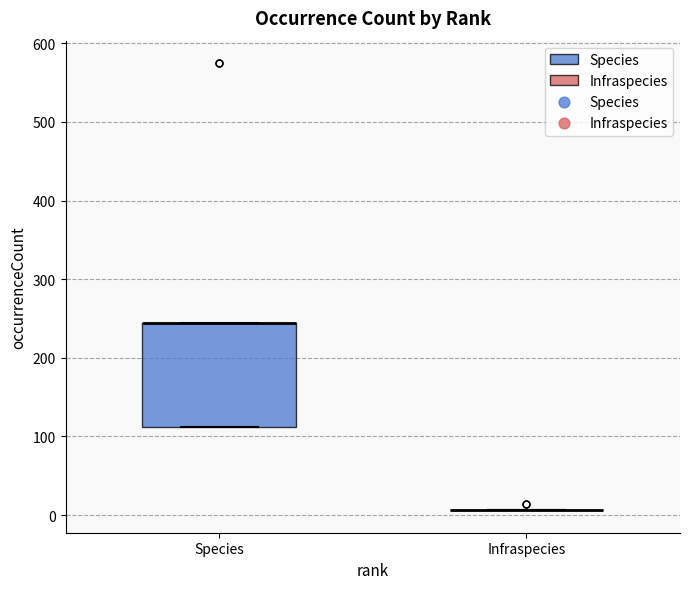

Reading left to right, transcribe this box plot: for each box, give where its median line is, the range the box spans, and where its two whiskers end, as read against the y-axis. The values are not printed on the chart, so give them approximately, as read against the axis.

Species: median 240 (drawn on the box's upper edge), box 110 to 240, whiskers 110 to 240
Infraspecies: box collapsed to a line at 10, whiskers 10 to 10